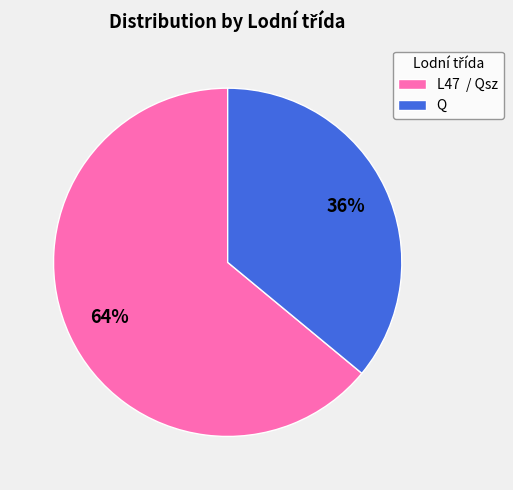

How many segments does this pie chart have?

2